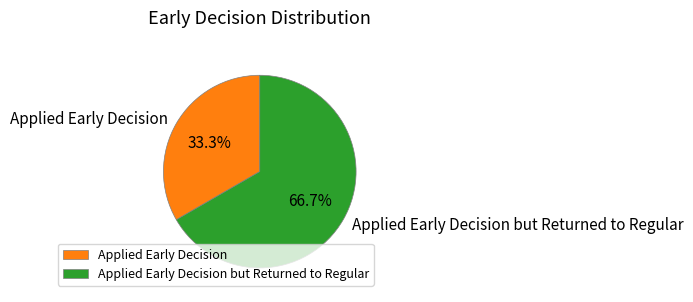

To the nearest percent, what percentage of the pie is Applied Early Decision but Returned to Regular?

67%